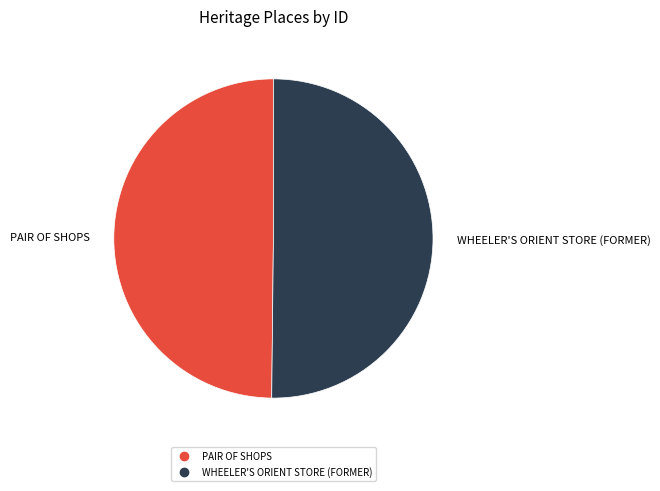

Approximately how many times larger is the value at PAIR OF SHOPS compared to WHEELER'S ORIENT STORE (FORMER)?

1.0